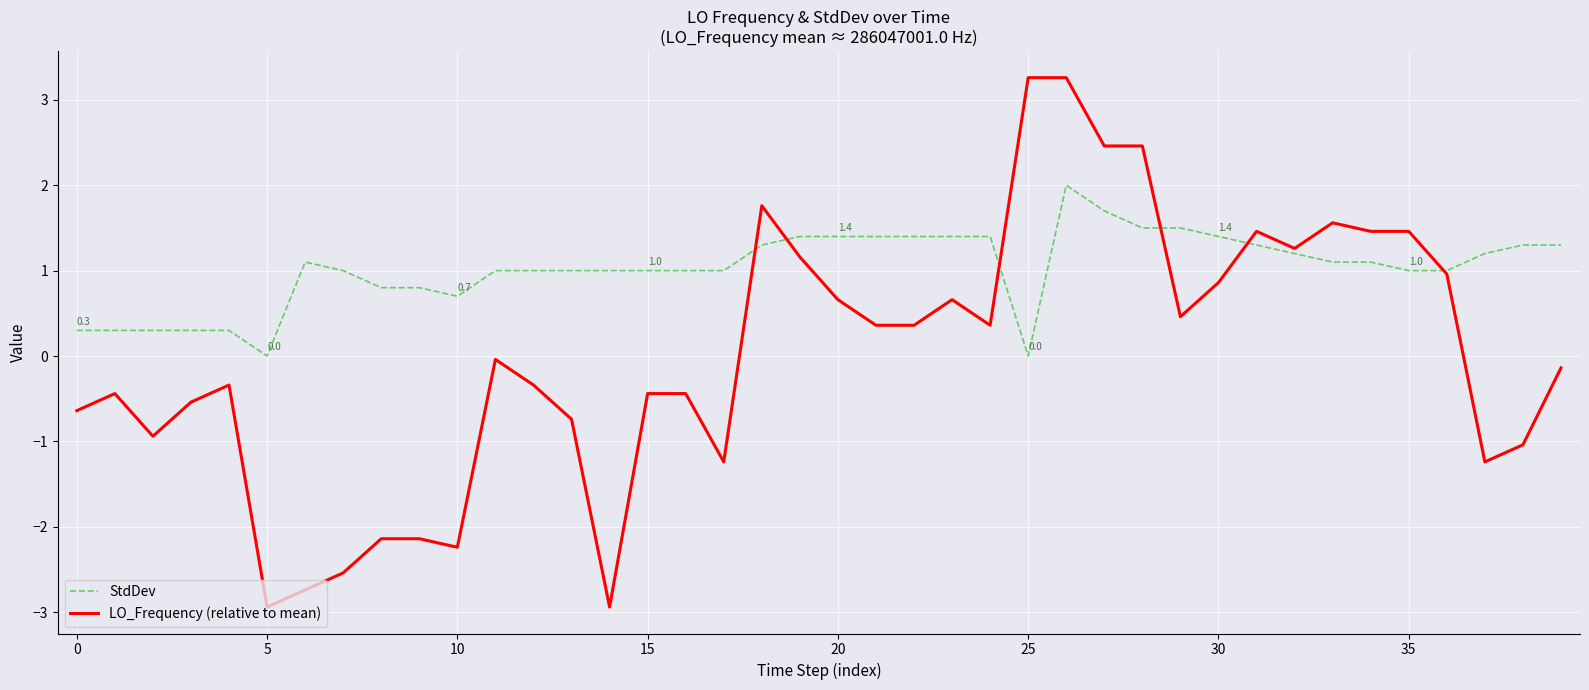

Rank the series by their average value, from highest to lowest.

StdDev, LO_Frequency (relative to mean)